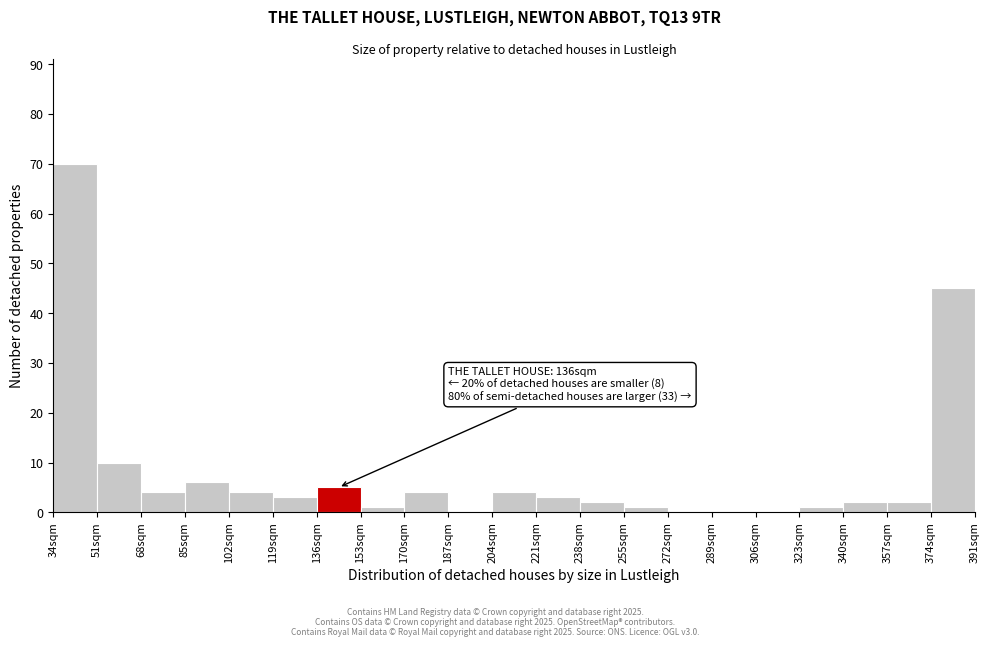

Over which range of the x-axis is the bar tallest?

34 to 51